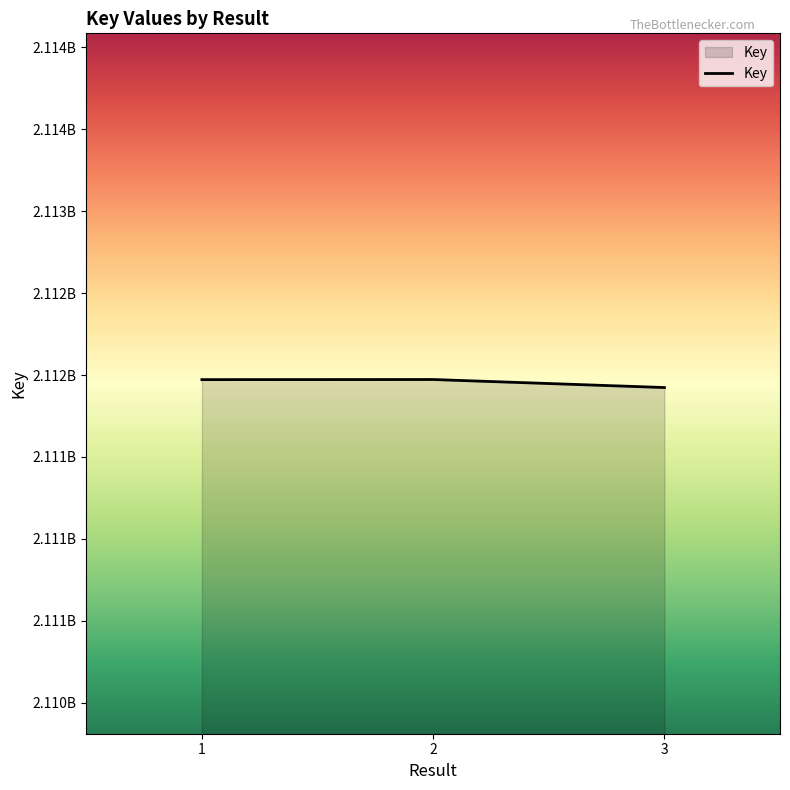

Reading left to right, what are all the values shown in this chart?

2111971932	2111972565	2111923655